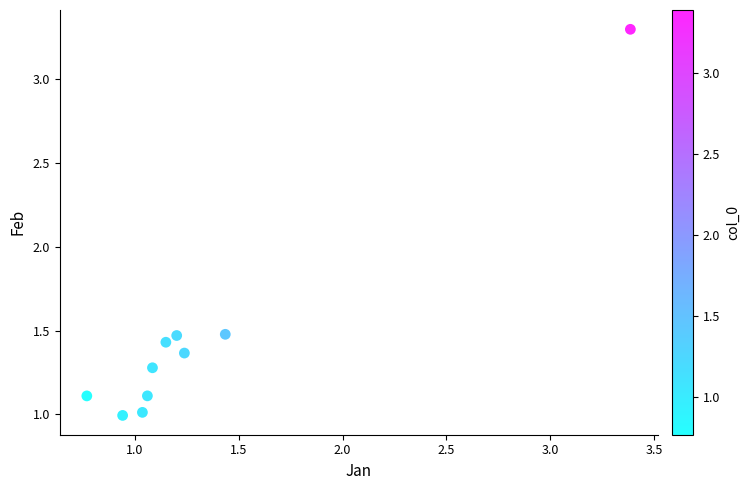

What is the range of Y values (max minus min)?

2.3